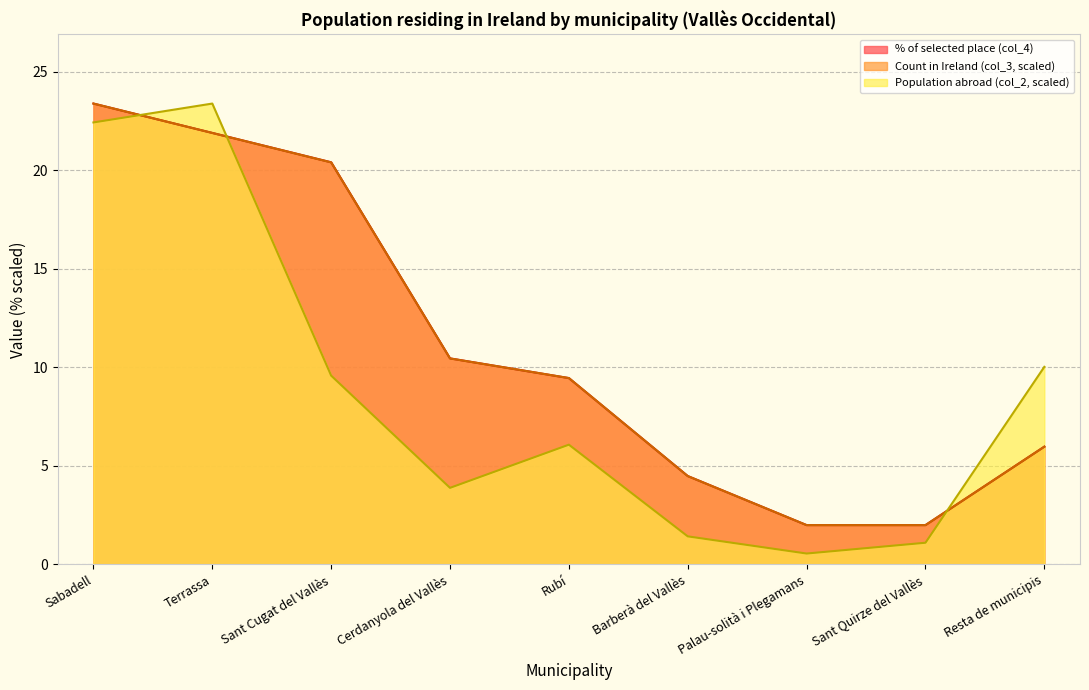

What is the sum of all Count in Ireland (col_3) values?

100.0